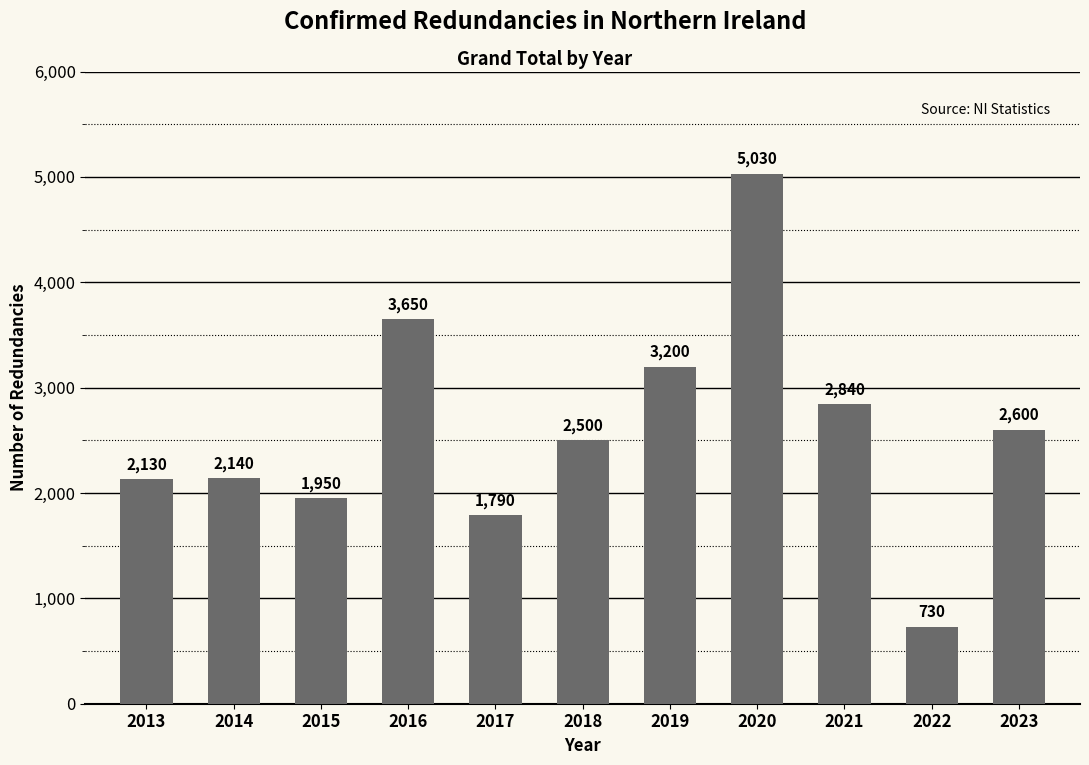

What is the difference between the values at 2021 and 2014?

700